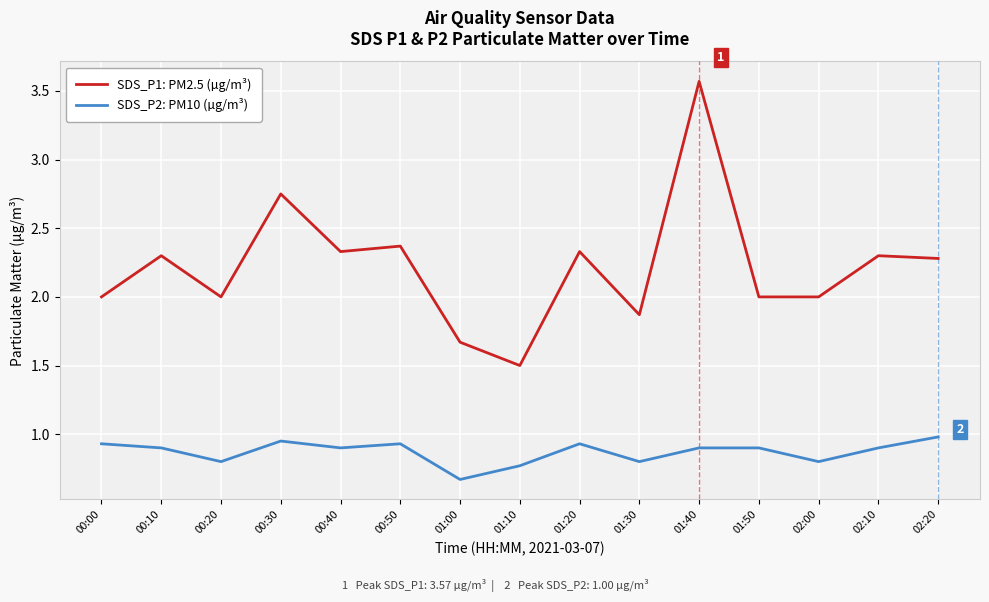

Is the value of SDS_P2: PM10 (µg/m³) at 00:30 greater than the value of SDS_P1: PM2.5 (µg/m³) at 02:00?

No